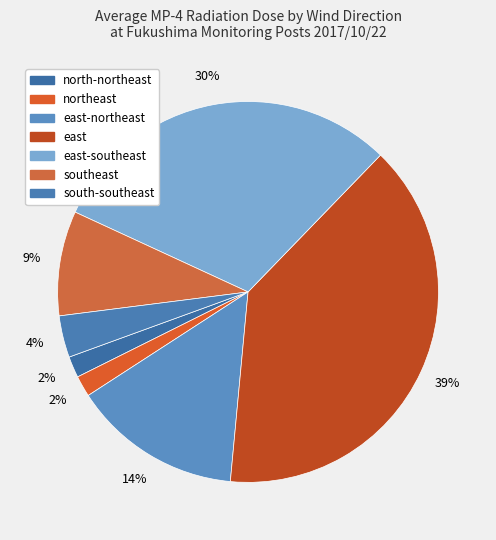

How many slices are in this pie chart?

7